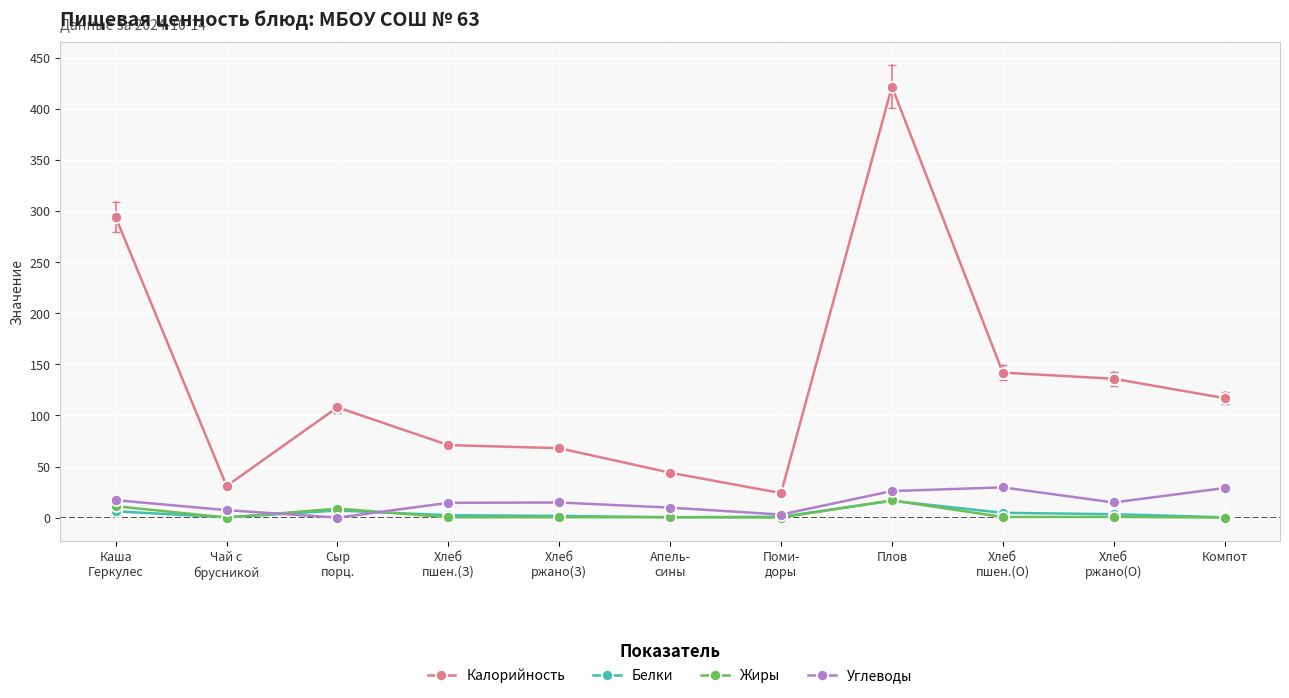

What are all the series names shown in the legend?

Калорийность, Белки, Жиры, Углеводы